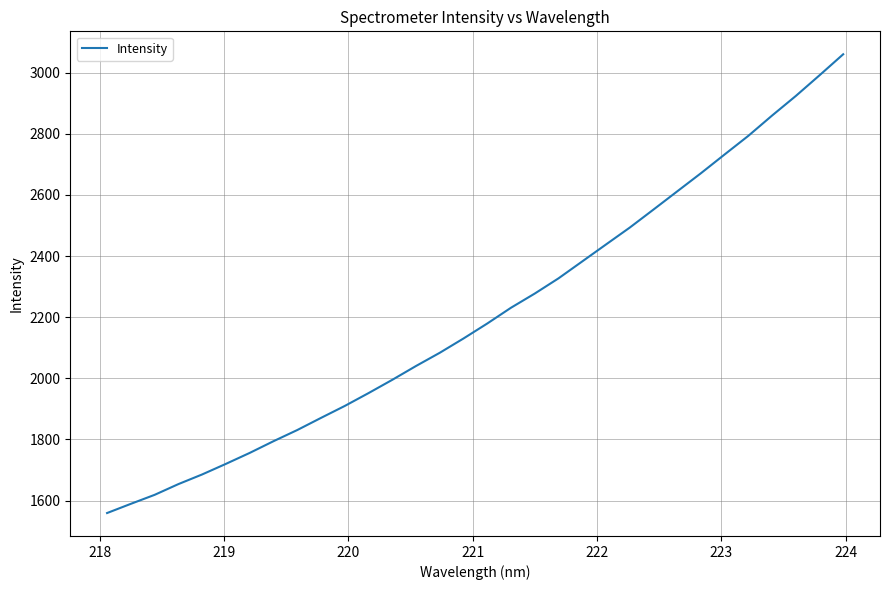

What is the smallest value displayed?

1559.3